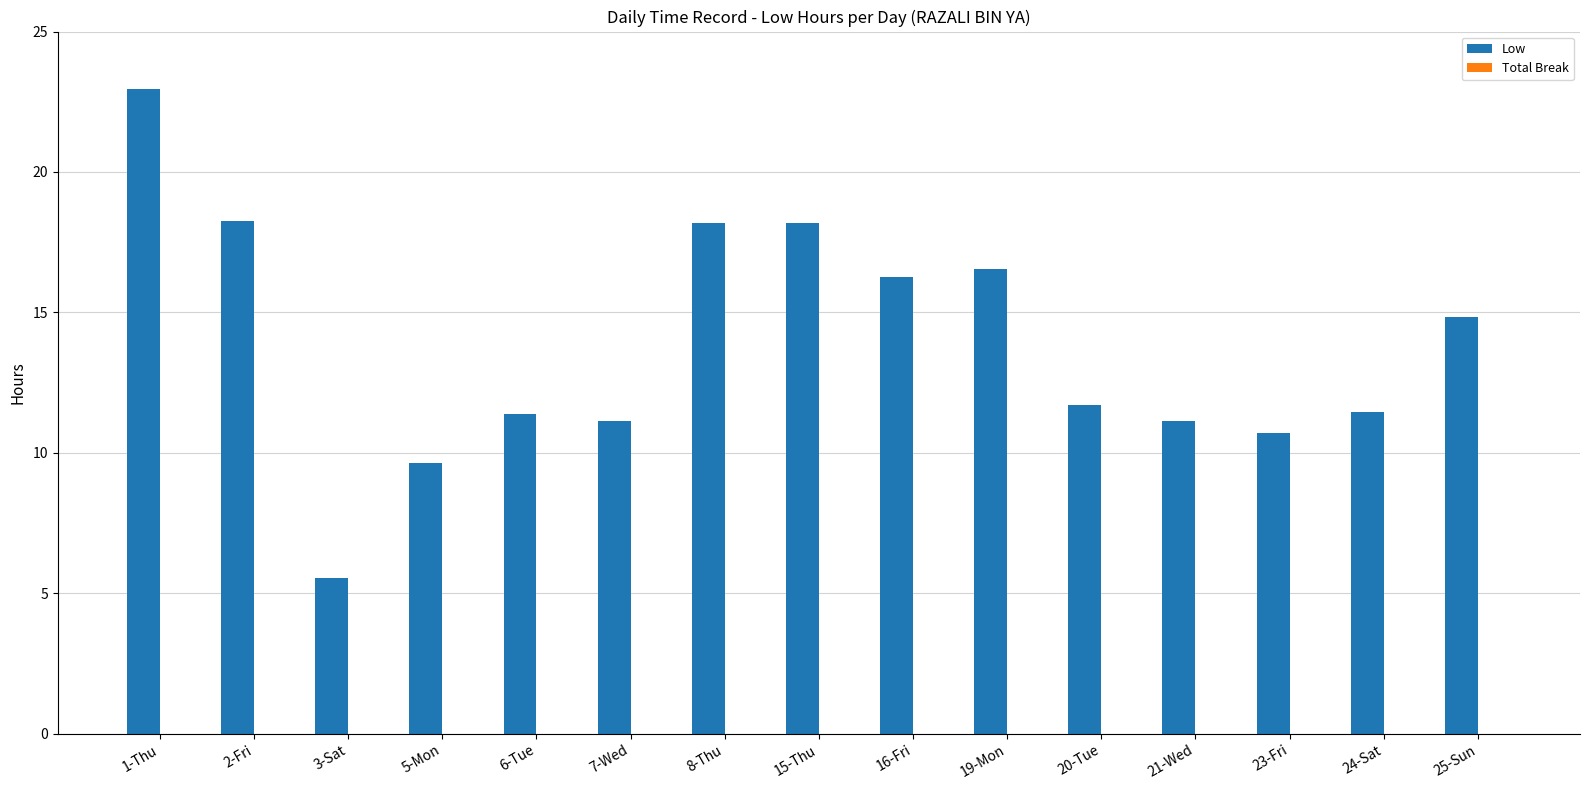

Read the value at 7-Wed.

11.2